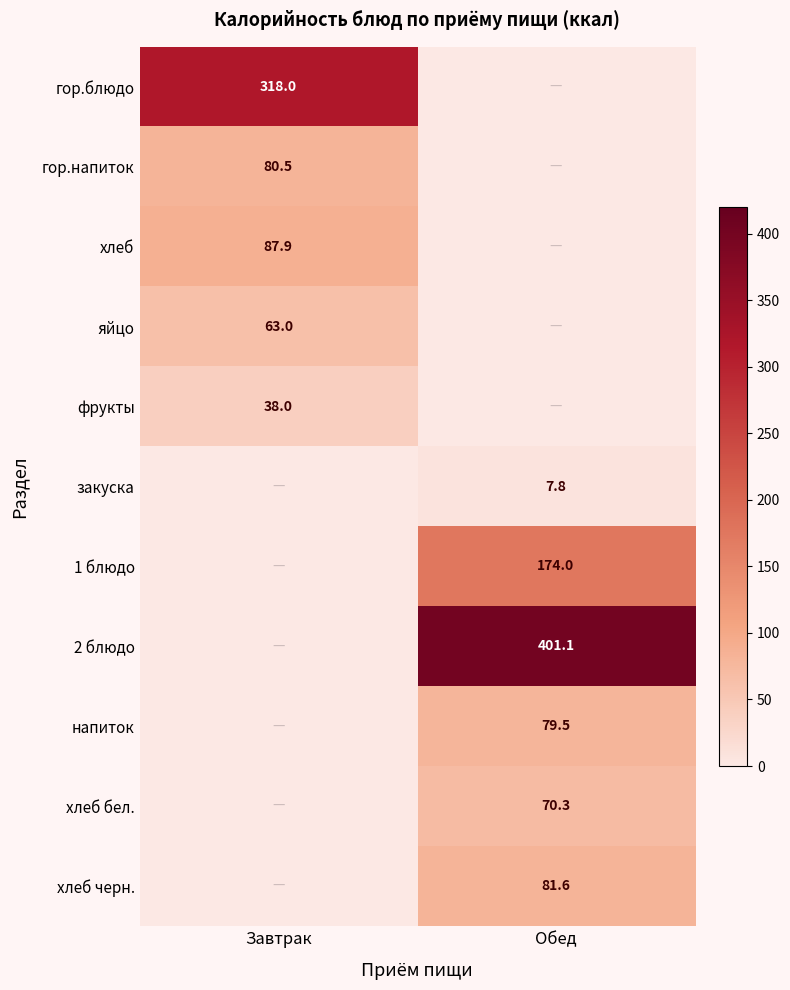

The value of закуска at Обед is 7.8. True or false?

True